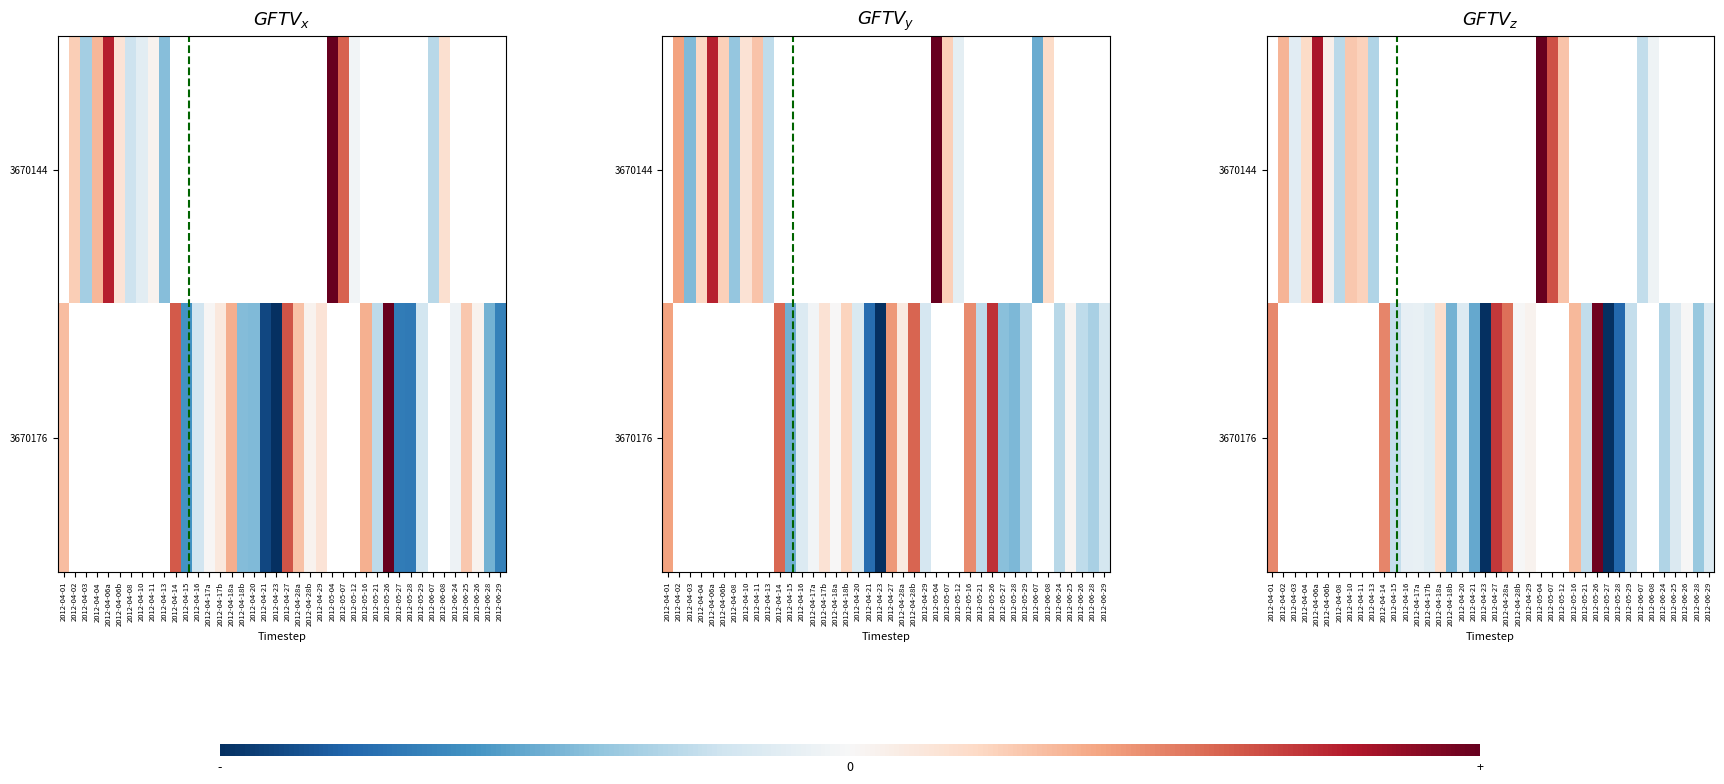

Between 2012-04-06b and 2012-04-01, which is larger?

2012-04-01